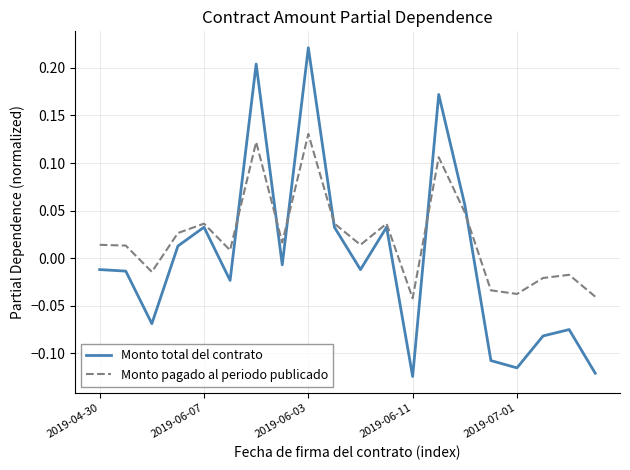

Which series has the largest range (max minus min)?

Monto total del contrato